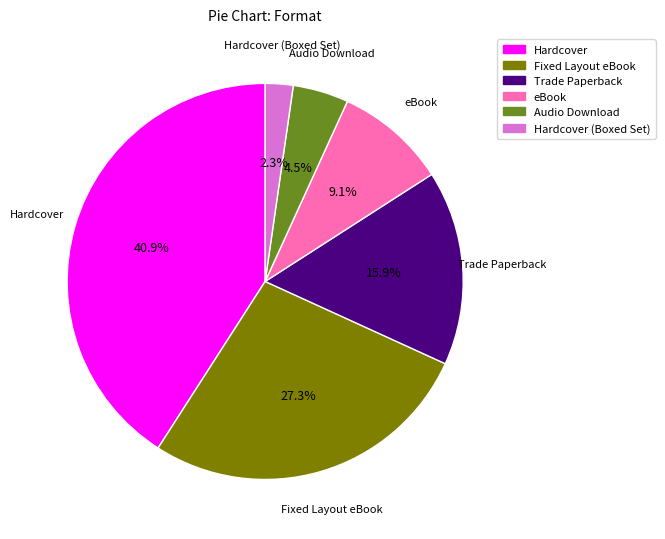

Is there any slice that represents more than half of the pie?

No